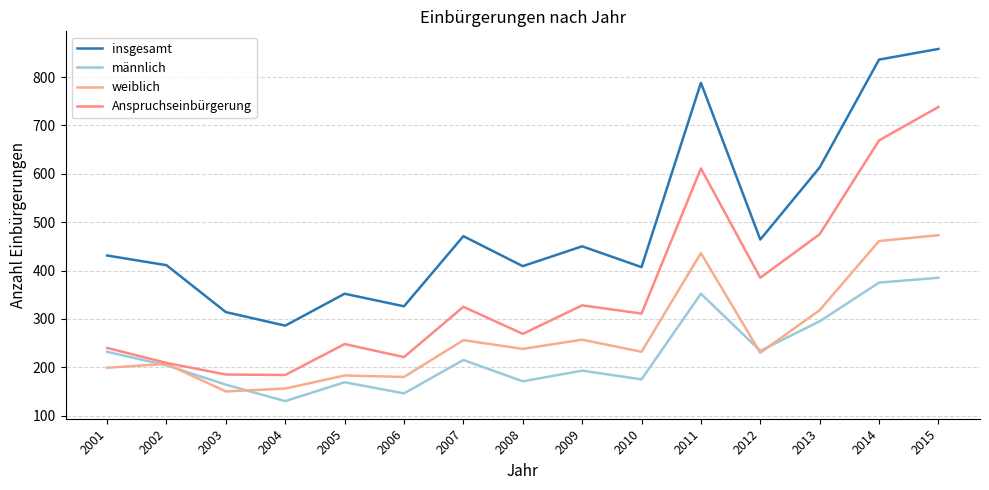

Read the insgesamt value at 2001.

431